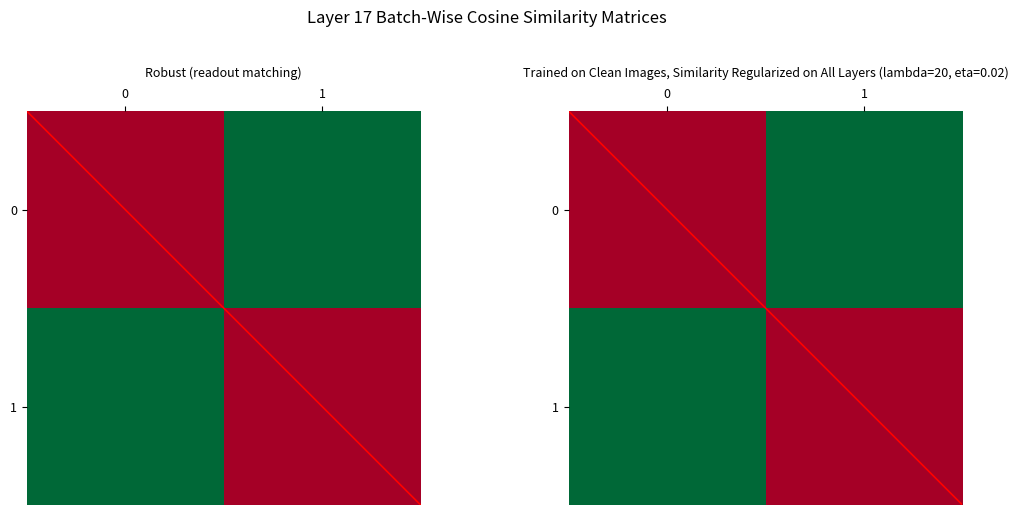

The 0 series shows -1 at 0. True or false?

False